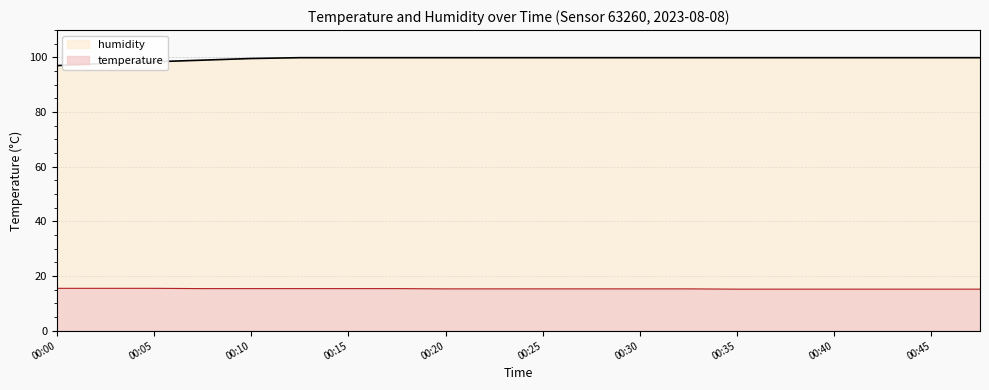

True or false: humidity and temperature cross at least once.

False